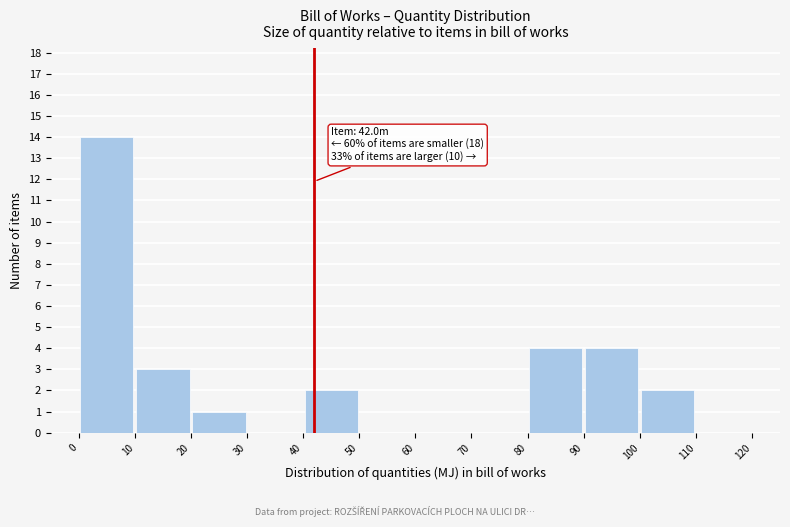

Which range on the x-axis has the tallest bar?

0 to 10